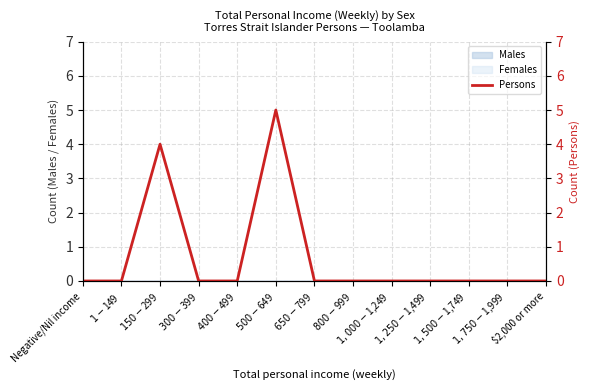

What is the label of the 10th point from the right?

$300-$399